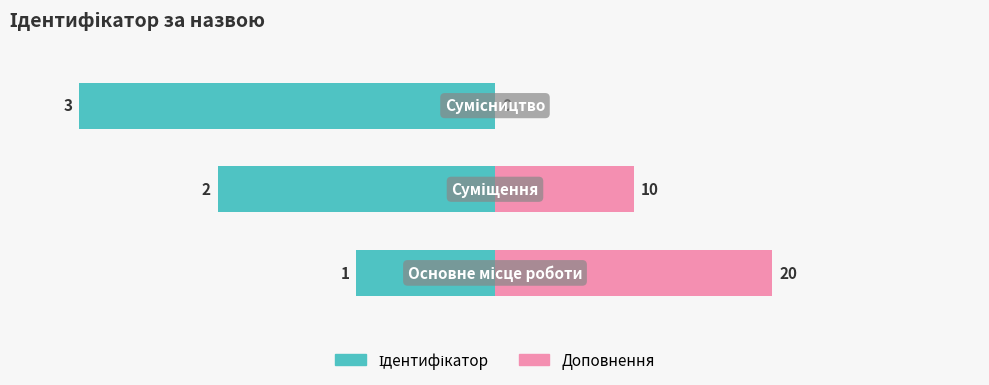

Rank the series by their maximum value, from lowest to highest.

Ідентифікатор, Доповнення